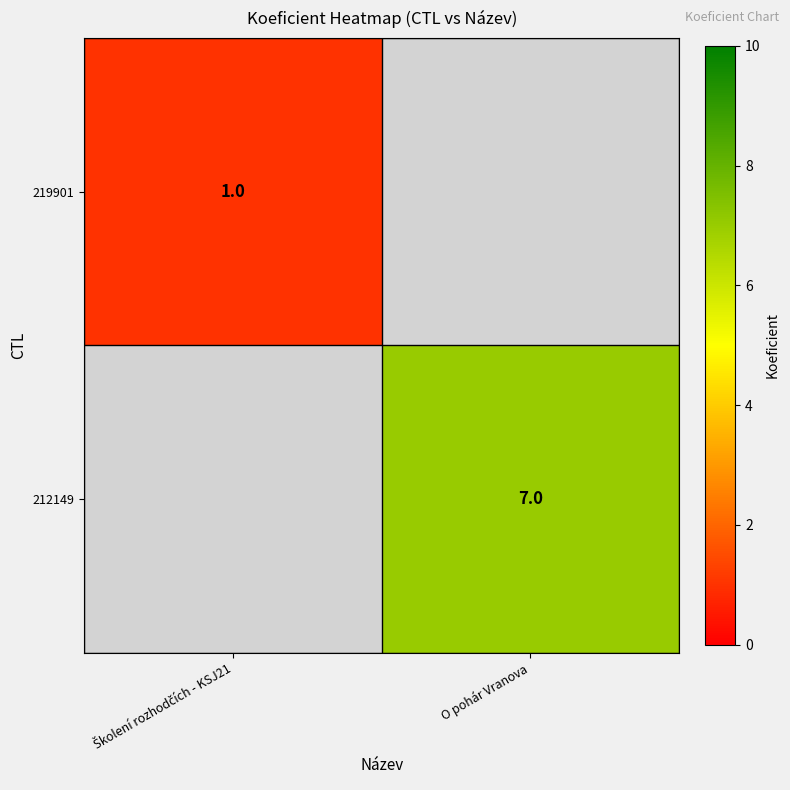

Which label corresponds to the smallest value in the chart?

Školení rozhodčích - KSJ21